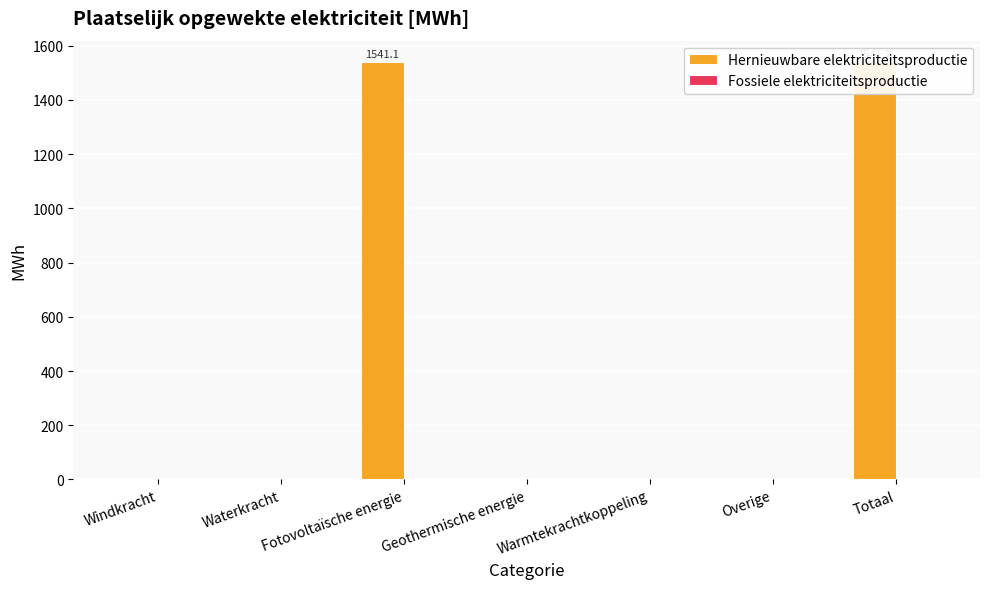

How many bars are there in each group?

2